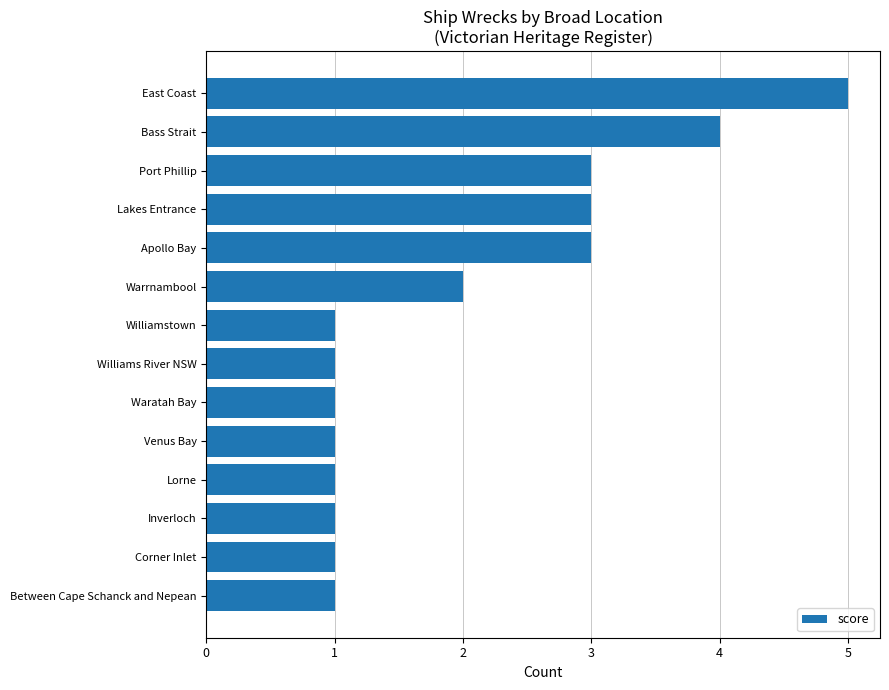

Reading bottom to top, extract all data points from this chart.

1	1	1	1	1	1	1	1	2	3	3	3	4	5